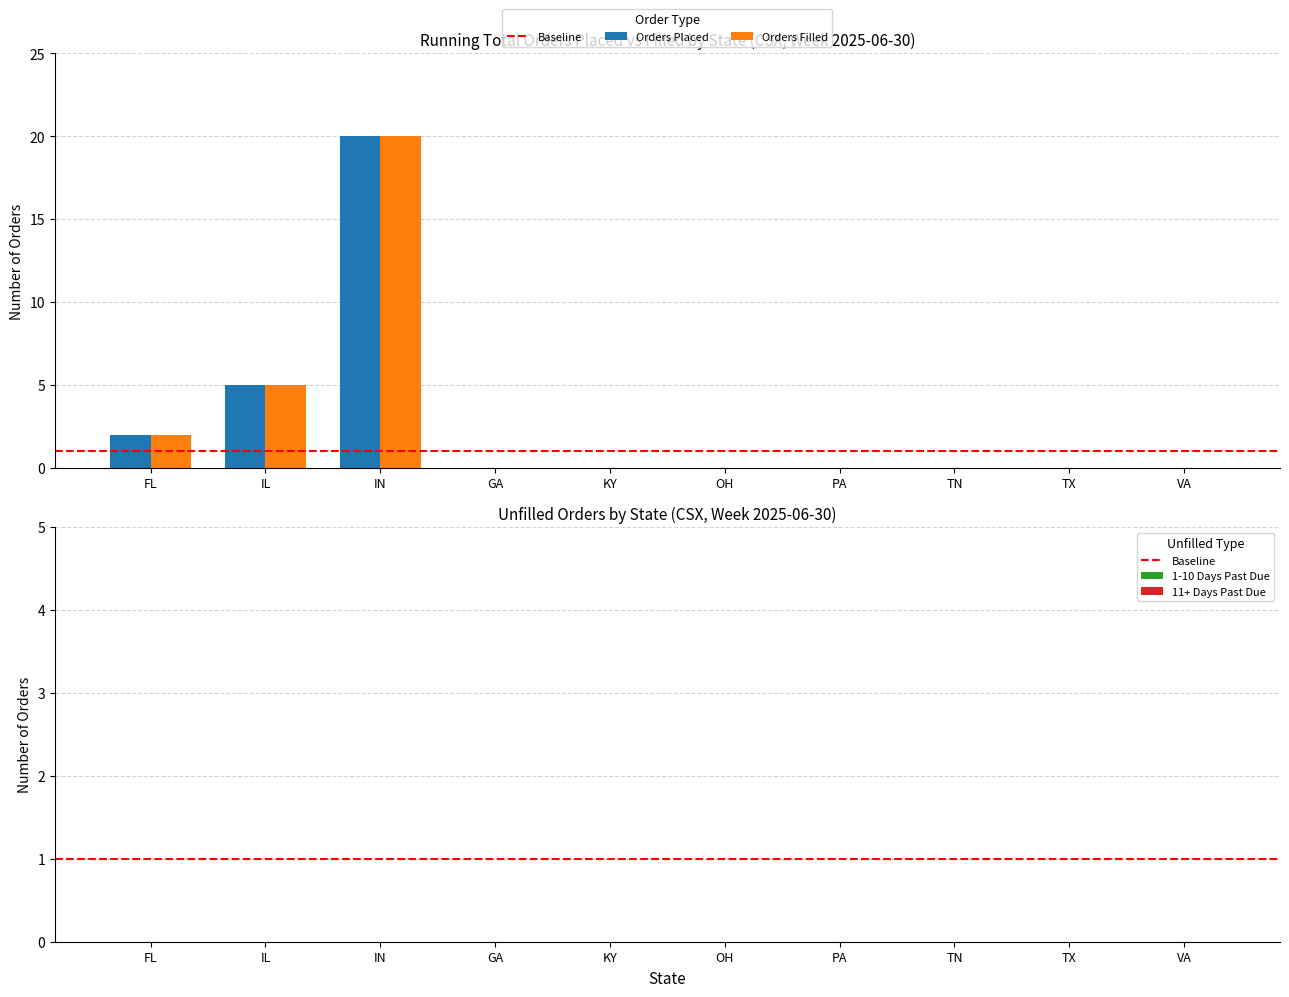

Reading left to right, extract all data points from this chart.

Orders Placed: 2	5	20	0	0	0	0	0	0	0
Orders Filled: 2	5	20	0	0	0	0	0	0	0